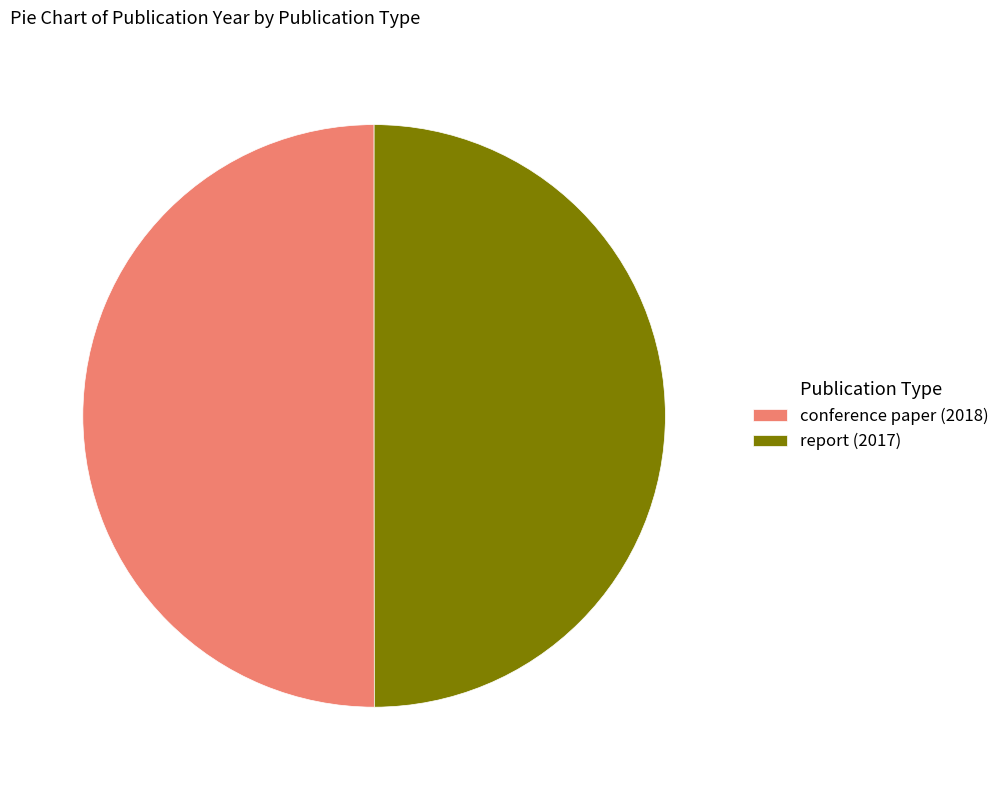

Approximately how many times larger is the value at report (2017) compared to conference paper (2018)?

1.0